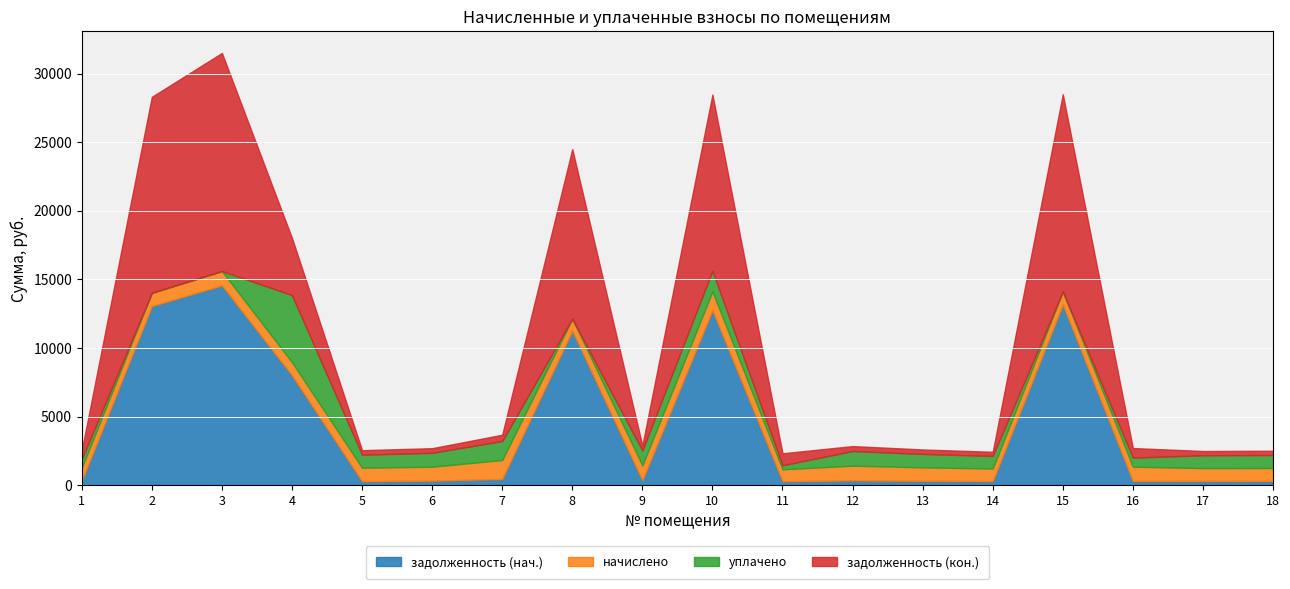

The value of начислено at 8 is 874.8. True or false?

True